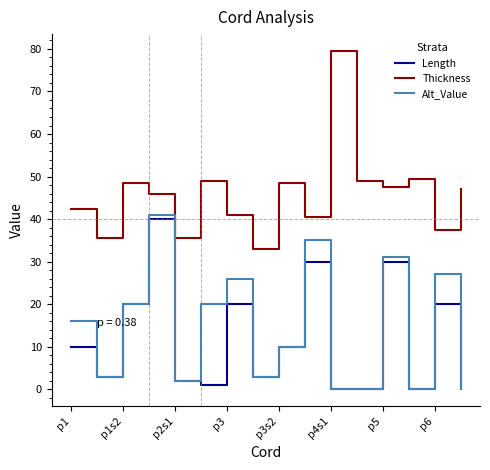

True or false: Length and Thickness cross at least once.

False